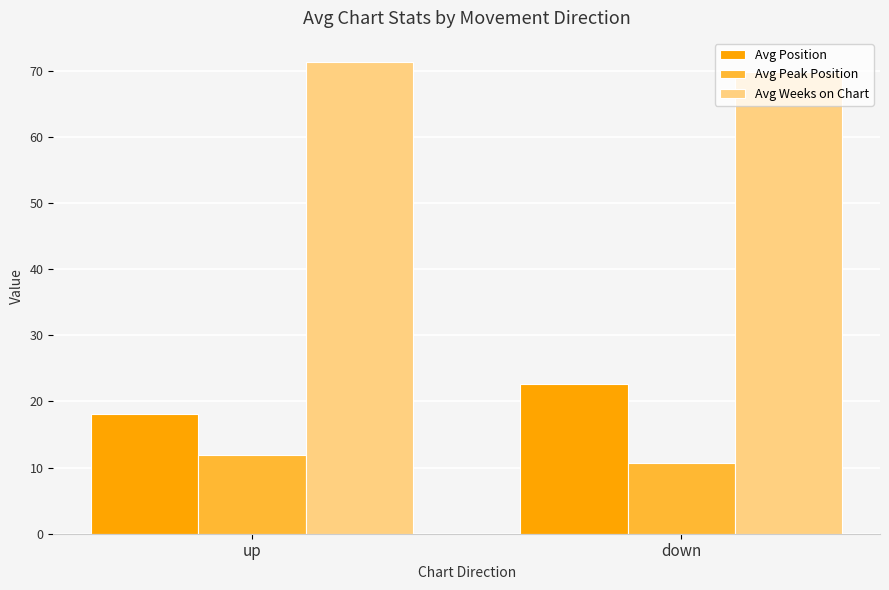

Does the chart contain stacked bars?

No